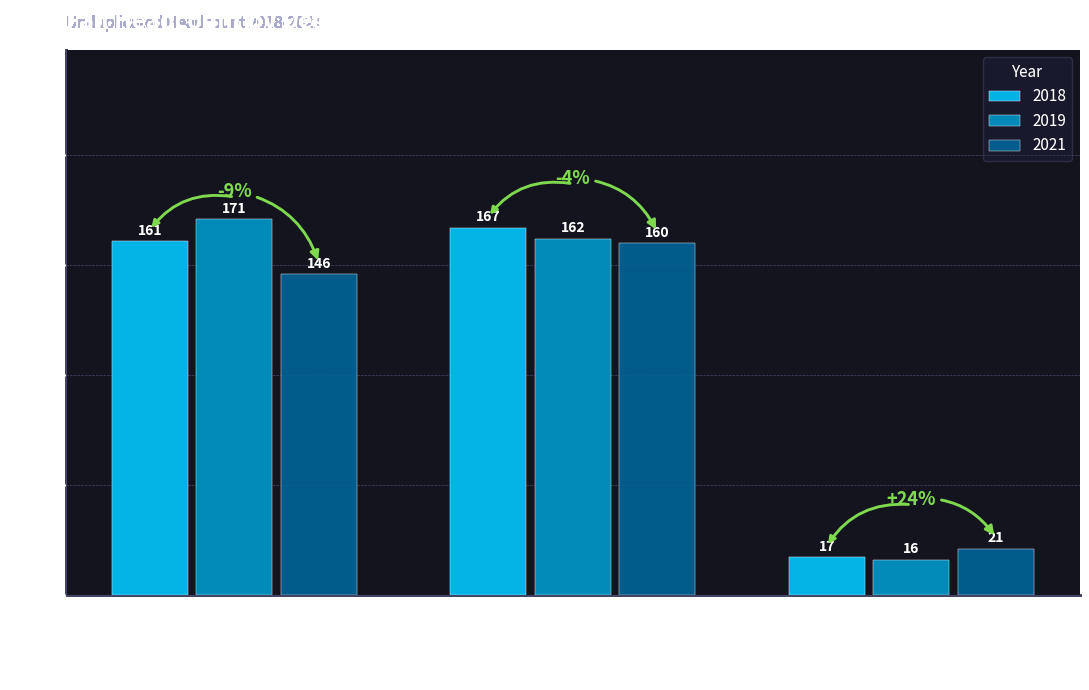

How many bars are there in each group?

3